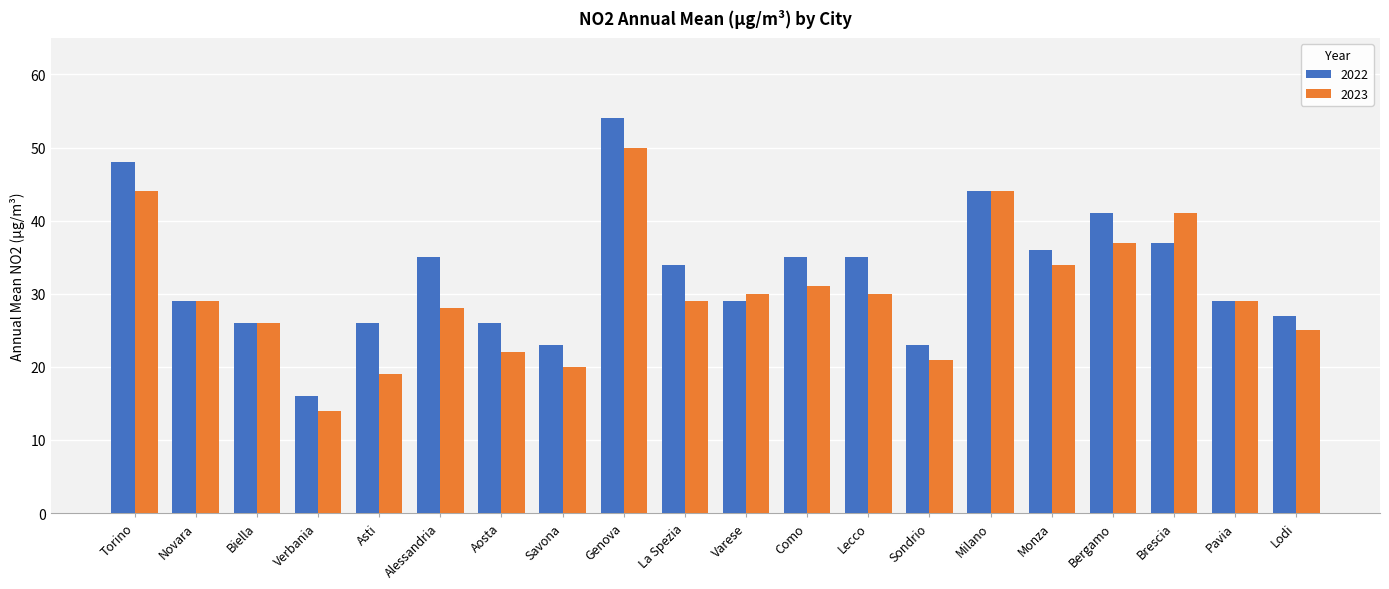

Read the 2022 value at Lodi, to the nearest 10.

30